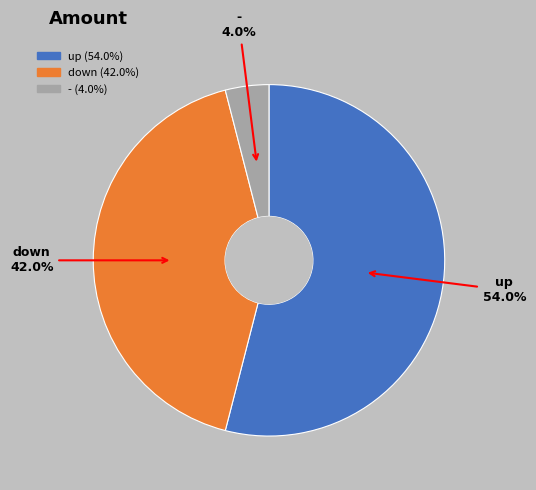

Which category accounts for the majority?

up